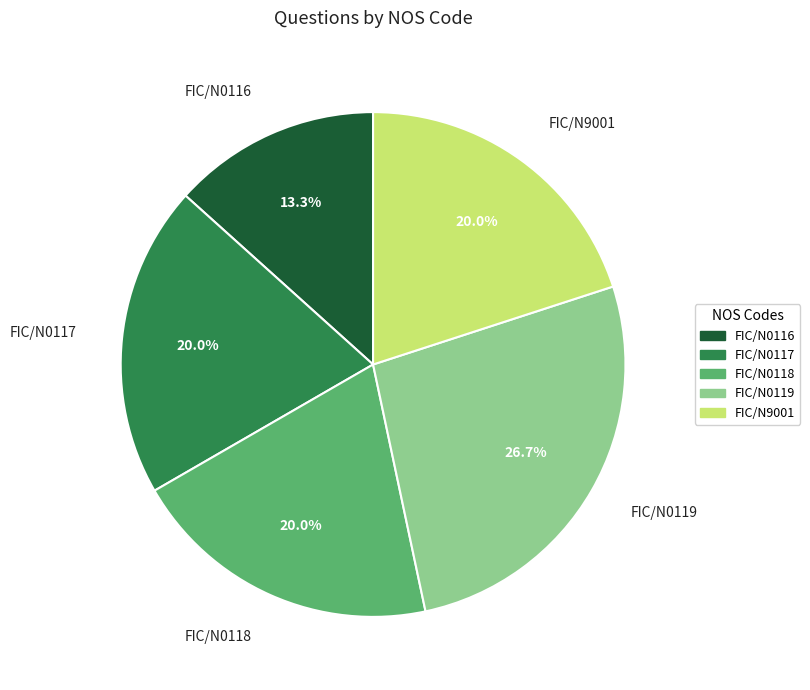

True or false: FIC/N0119 accounts for 21% of the total.

False